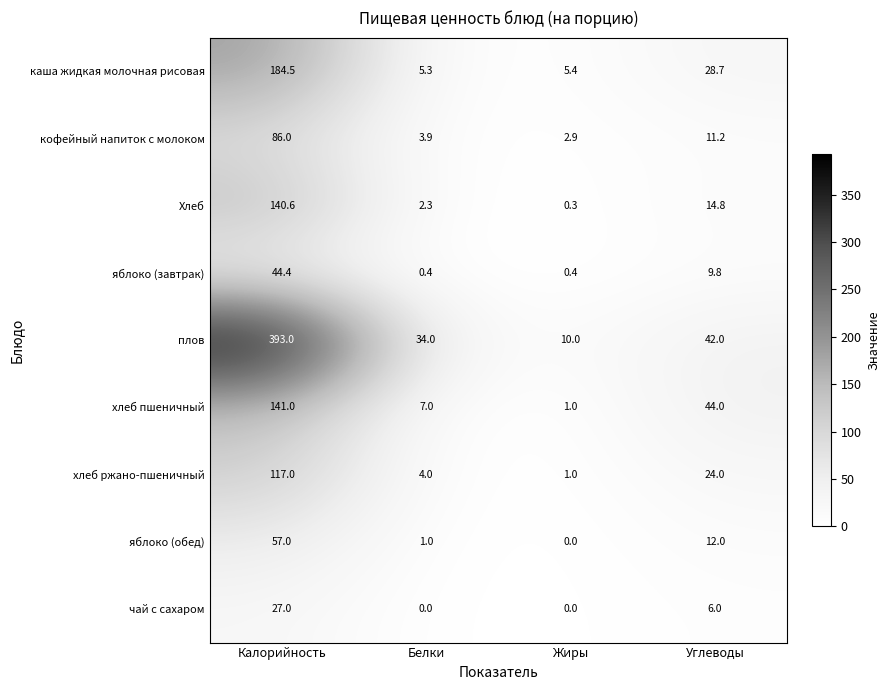

How many data points in кофейный напиток с молоком are less than 11?

2